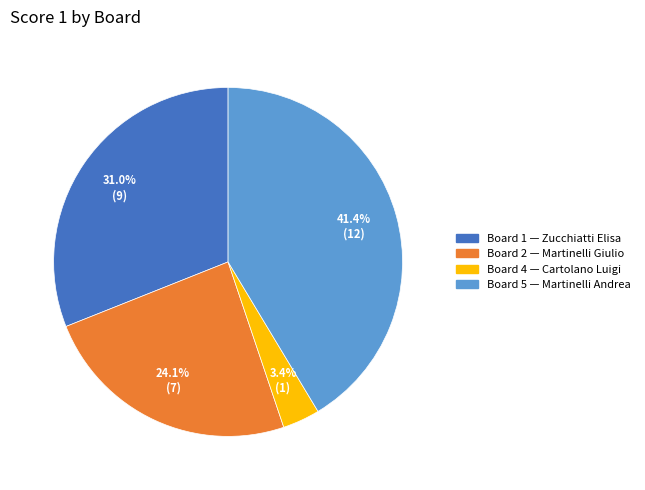

Is there a majority slice in this chart?

No